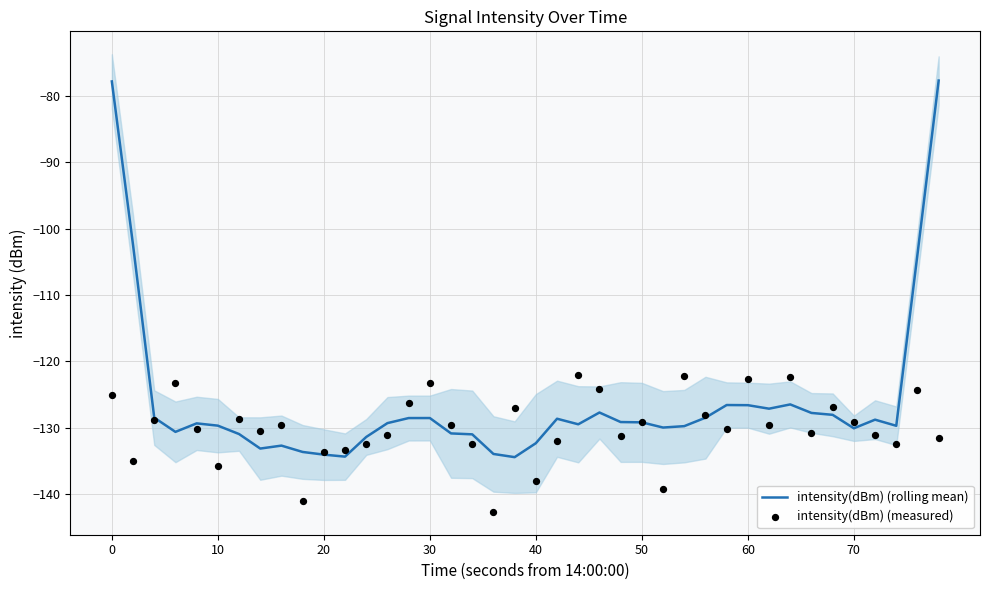

Which series contains the highest Y value?

intensity(dBm) (rolling mean)